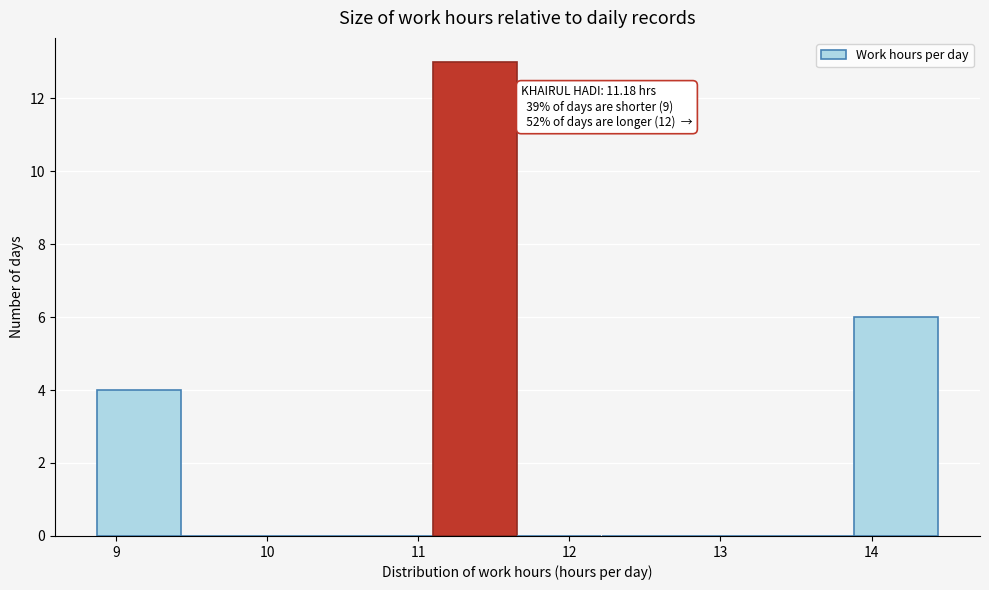

Over which range of the x-axis is the bar tallest?

11.1 to 11.7